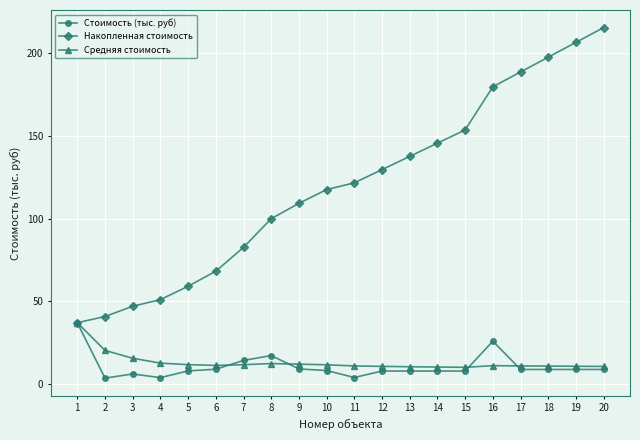

How many lines are shown in the chart?

3